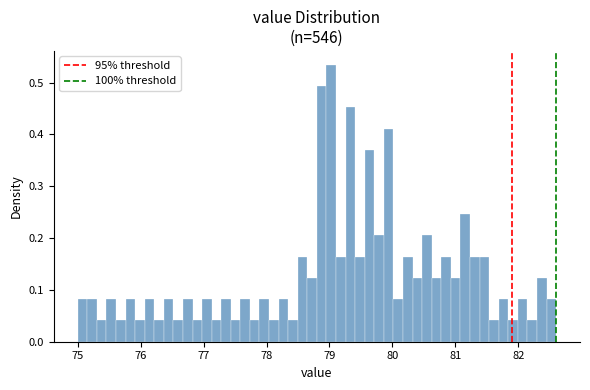

Read against the x-axis, roughly where is the centre of the tallest bar?

79.0